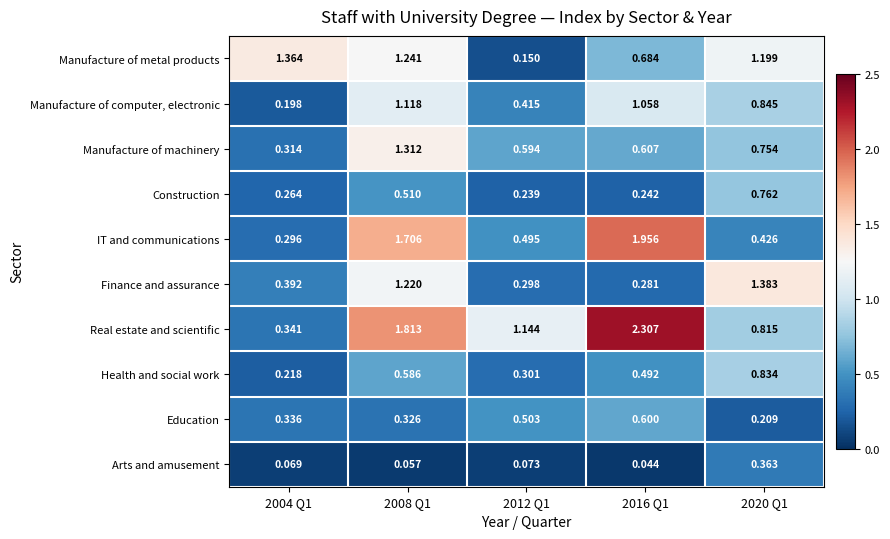

At which category is the sum across all series the highest?

2008 Q1